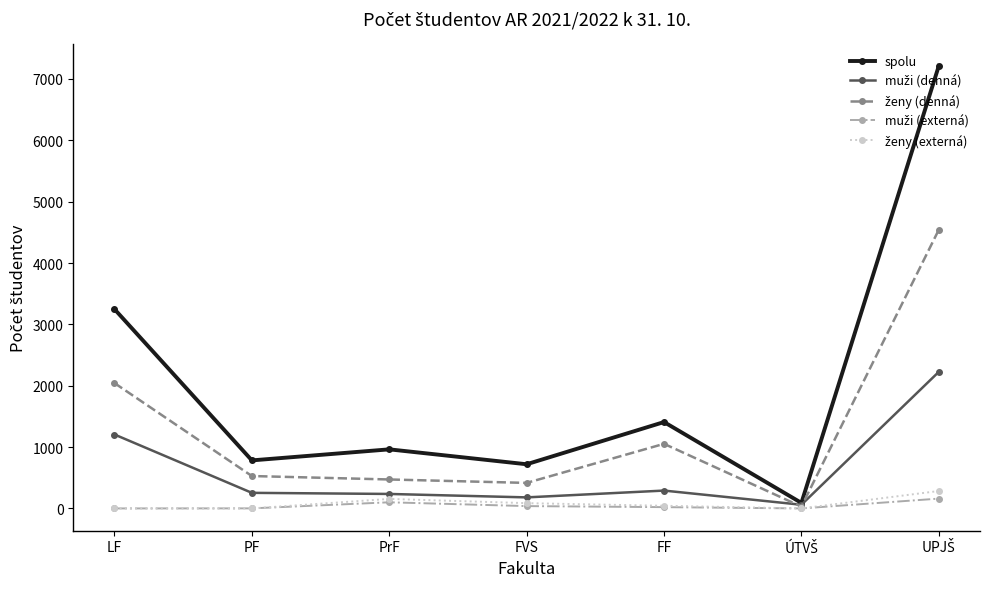

Which series has the largest total across all categories?

spolu